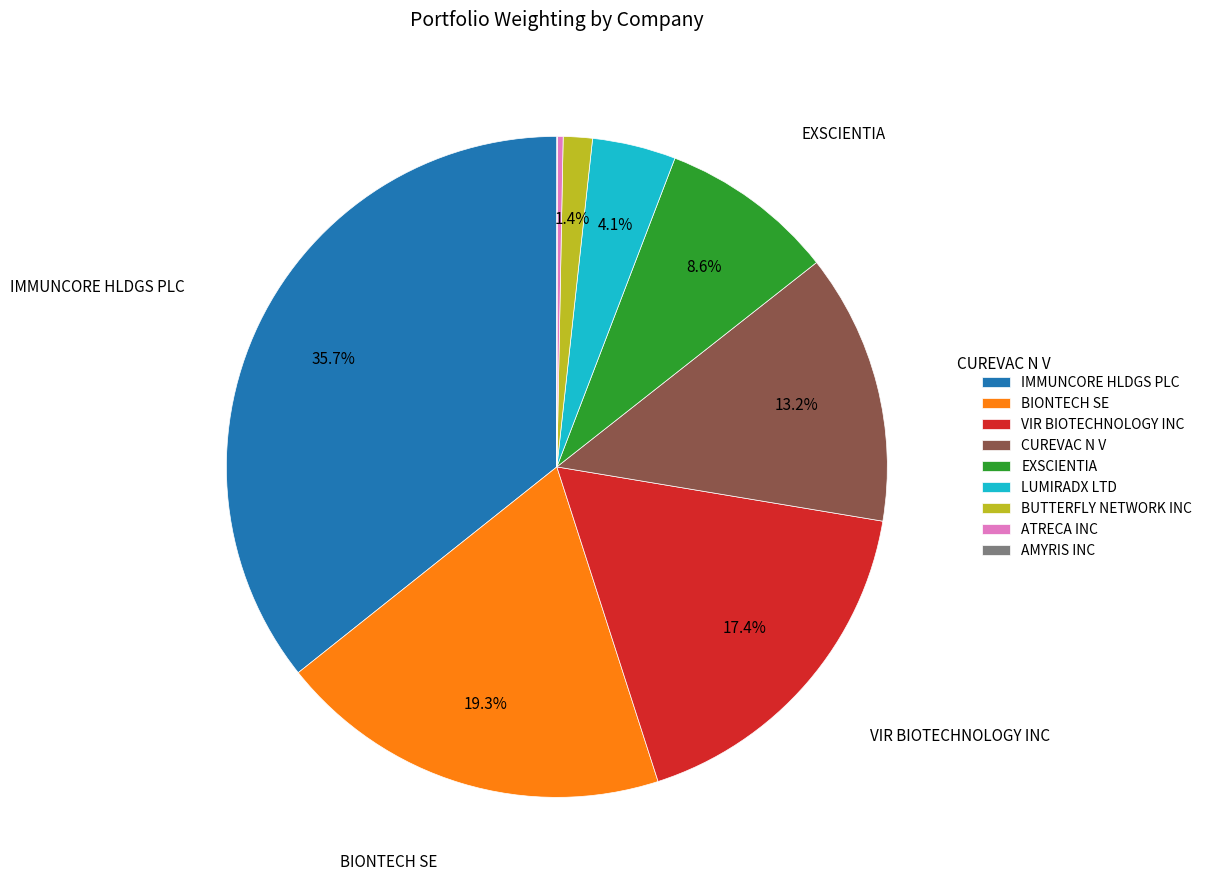

Does CUREVAC N V represent more than half of the total?

No